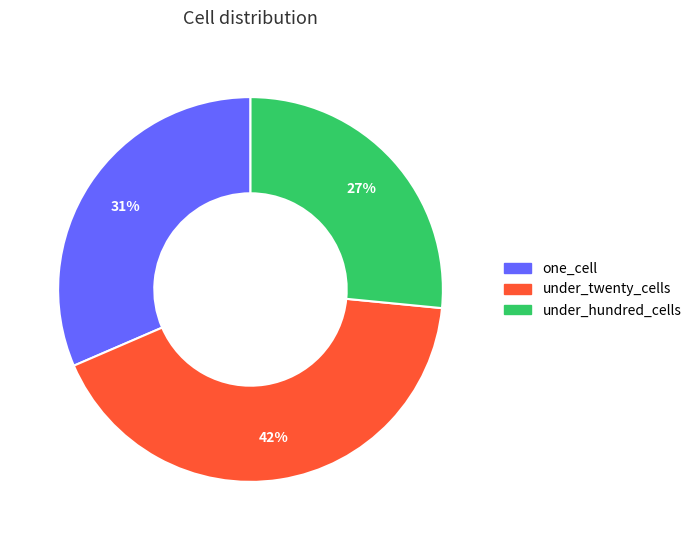

Is there any slice that represents more than half of the pie?

No